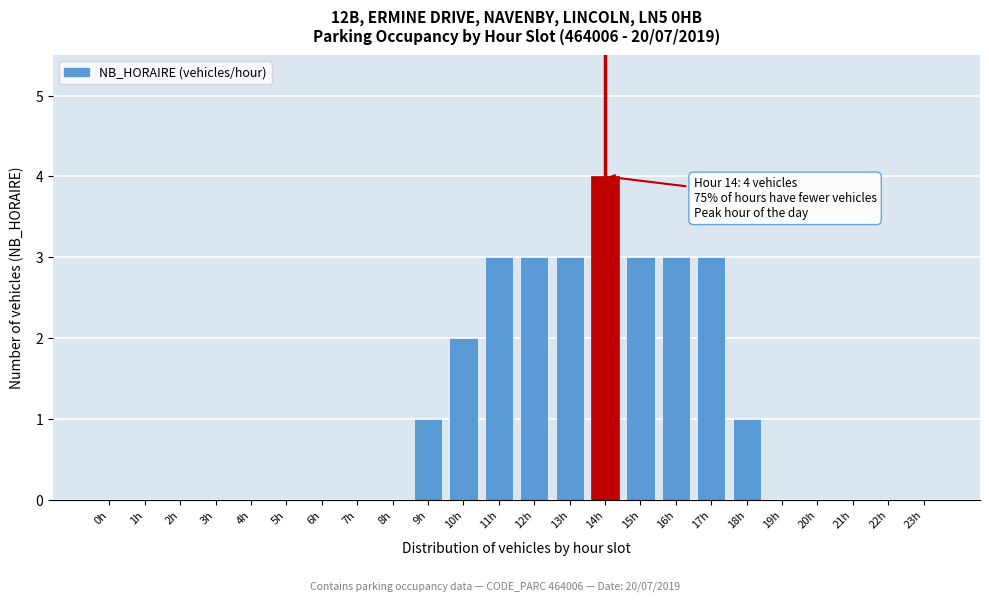

Reading left to right, what are all the values shown in this chart?

0h=0	1h=0	2h=0	3h=0	4h=0	5h=0	6h=0	7h=0	8h=0	9h=1	10h=2	11h=3	12h=3	13h=3	14h=4	15h=3	16h=3	17h=3	18h=1	19h=0	20h=0	21h=0	22h=0	23h=0